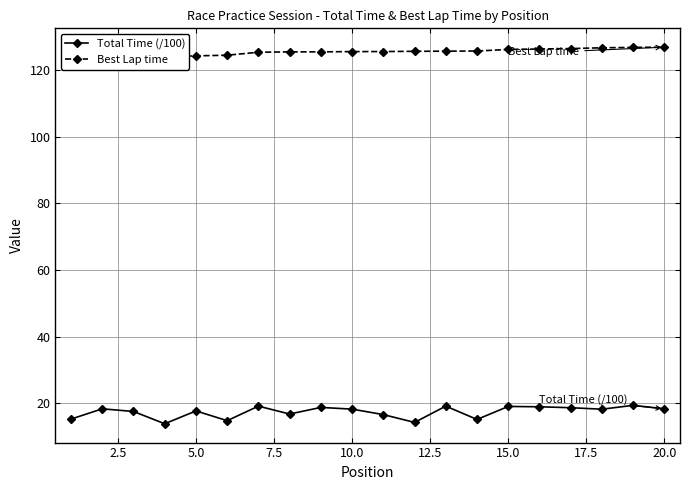

Reading left to right, extract all data points from this chart.

Total Time (/100): 15.2	18.3	17.5	13.8	17.6	14.7	19.1	16.7	18.7	18.2	16.5	14.2	19.1	15.1	19.0	18.9	18.6	18.2	19.3	18.3
Best Lap time: 123.2	123.8	123.9	124.0	124.3	124.5	125.4	125.5	125.5	125.6	125.6	125.7	125.7	125.8	126.3	126.4	126.5	126.7	126.9	126.9